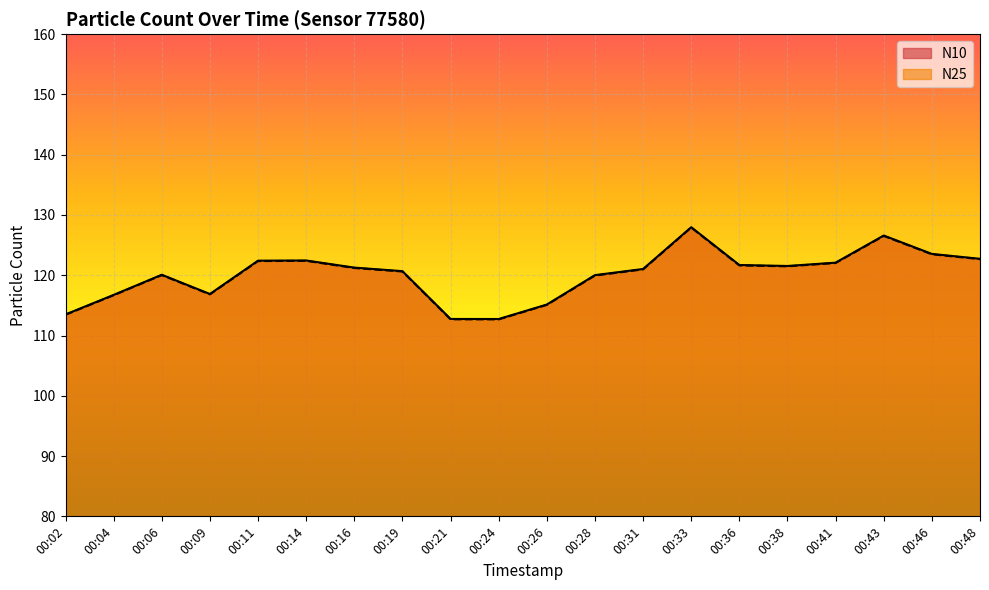

Is the value of N25 at 00:38 greater than the value of N10 at 00:28?

Yes